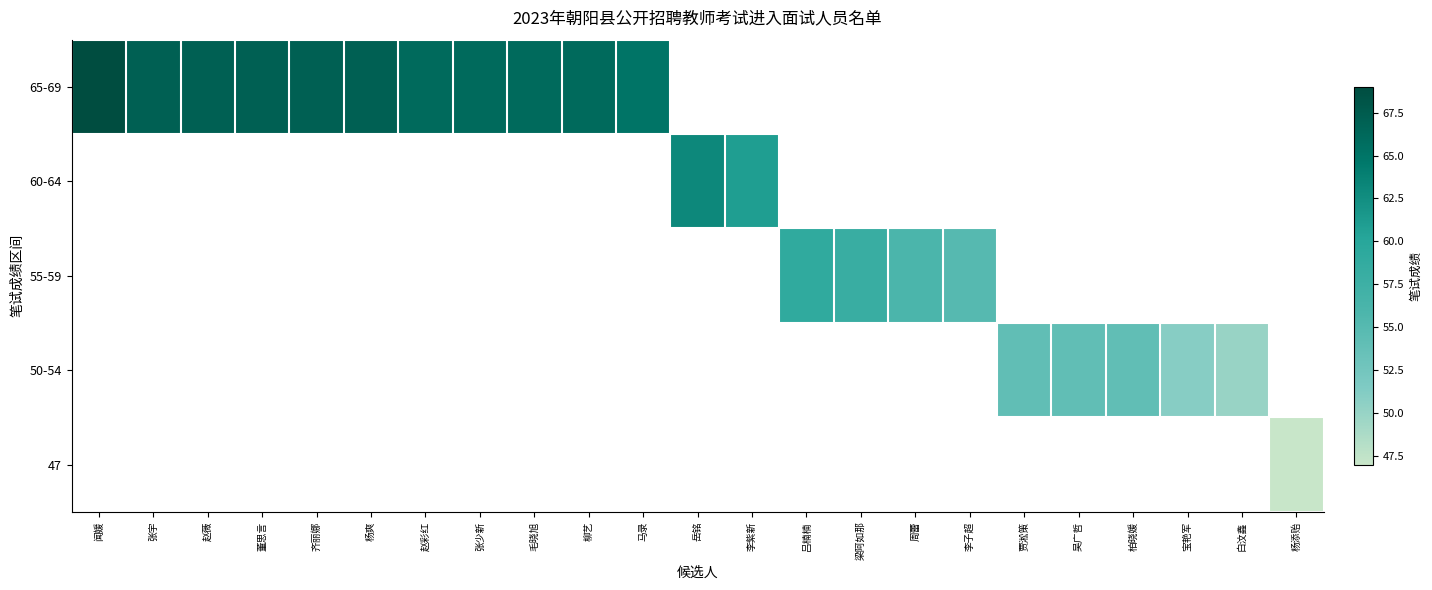

What is the highest value of the 65-69 series?

69.0